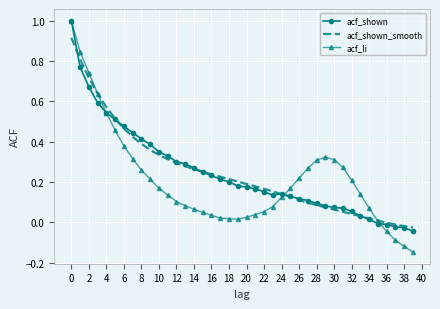

Which series has the widest spread of values?

acf_li